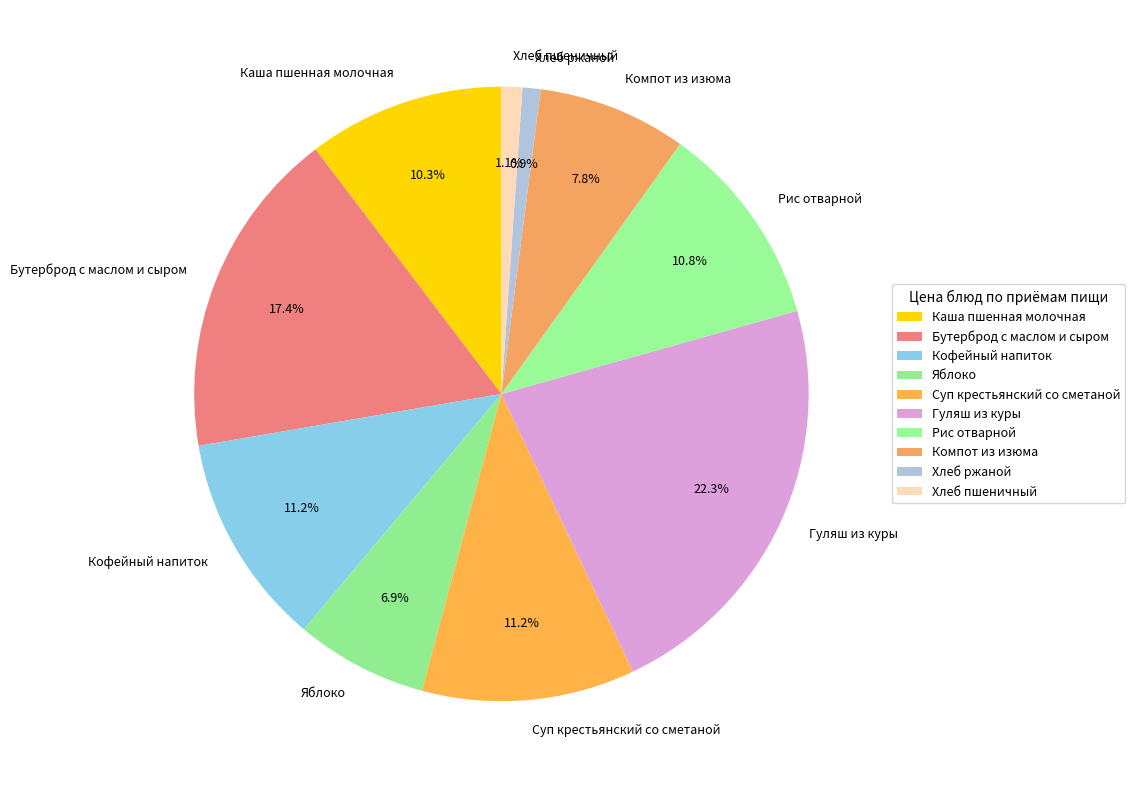

What percentage is the Бутерброд с маслом и сыром slice, to the nearest percent?

17%